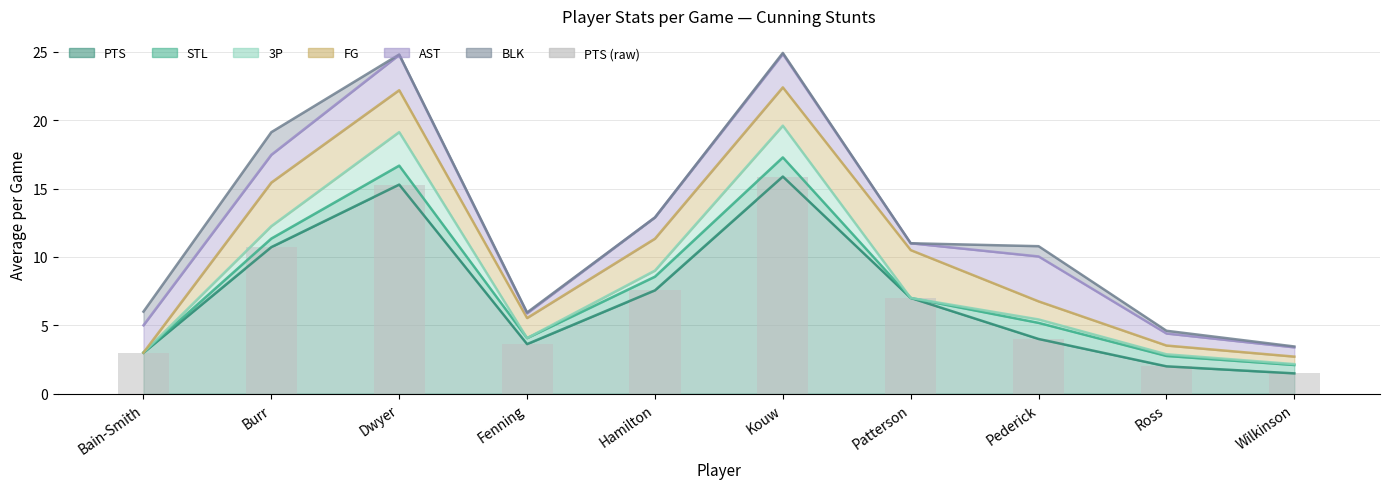

What is the ratio of the value at Ross to the value at Dwyer?

0.1